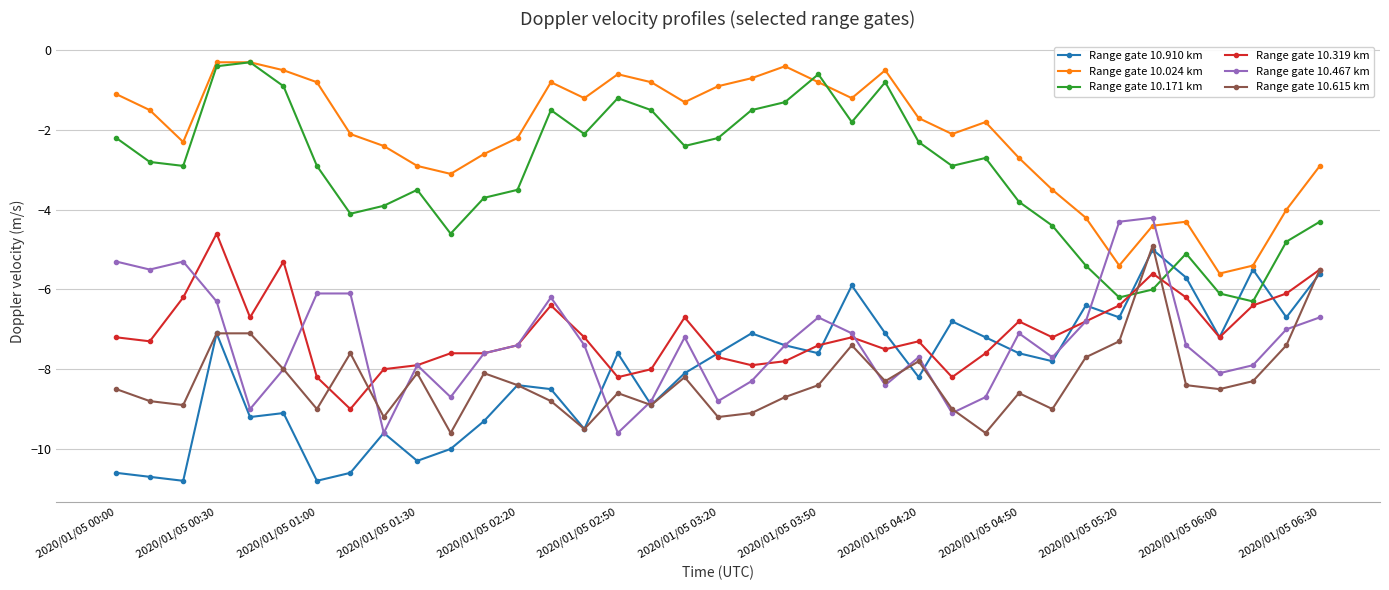

True or false: Range gate 10.024 km and Range gate 10.615 km cross at least once.

False